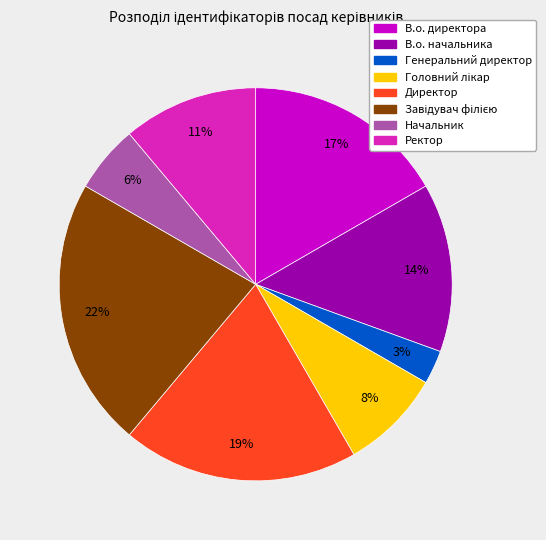

Is there a majority slice in this chart?

No